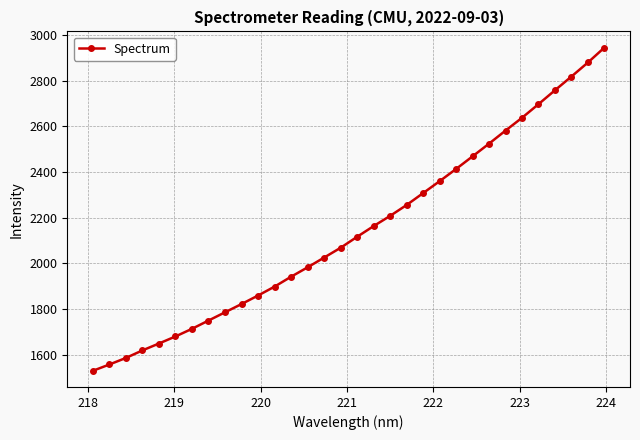

How many lines are shown in the chart?

1